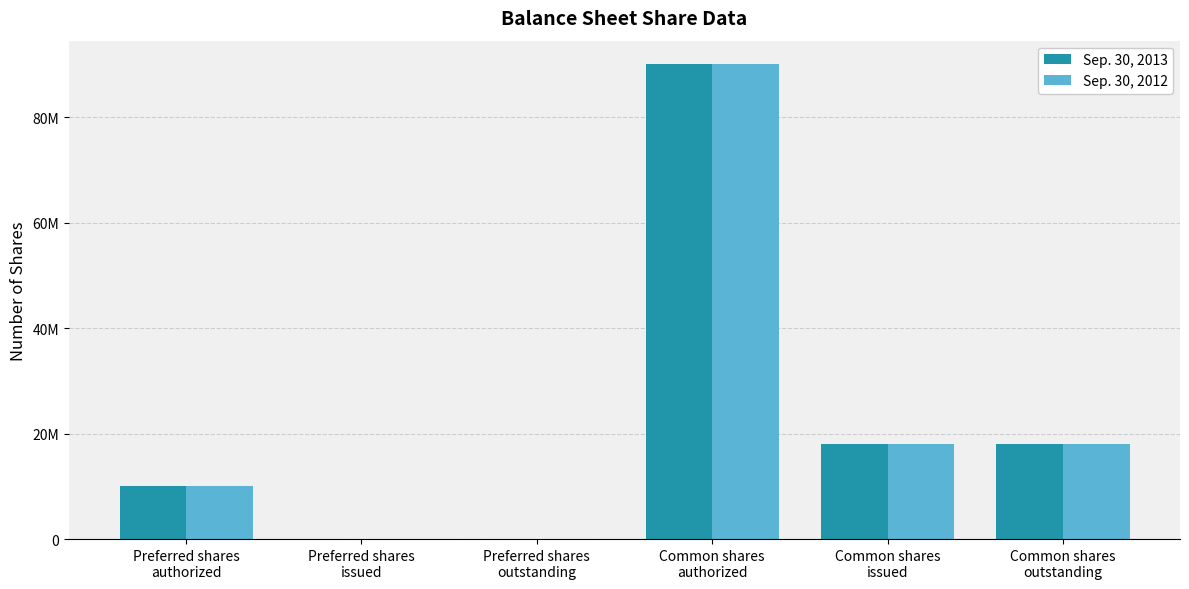

What position from the right is Preferred shares
issued?

5